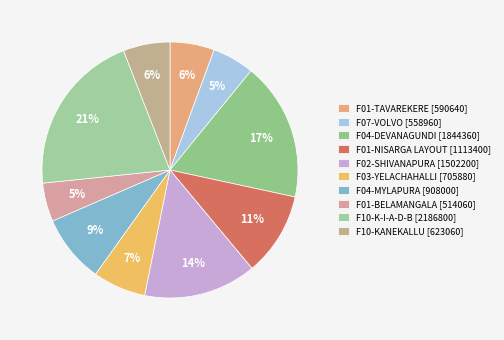

How many slices are in this pie chart?

10